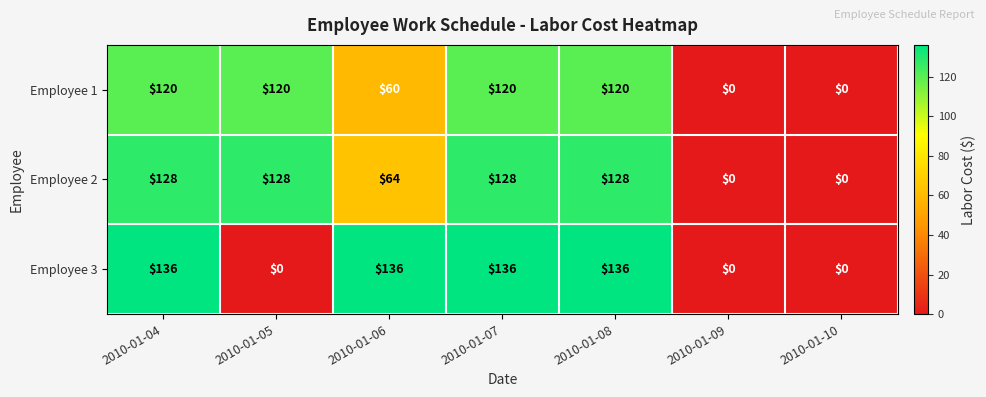

Reading left to right, extract all data points from this chart.

Employee 1: 120	120	60	120	120	0	0
Employee 2: 128	128	64	128	128	0	0
Employee 3: 136	0	136	136	136	0	0